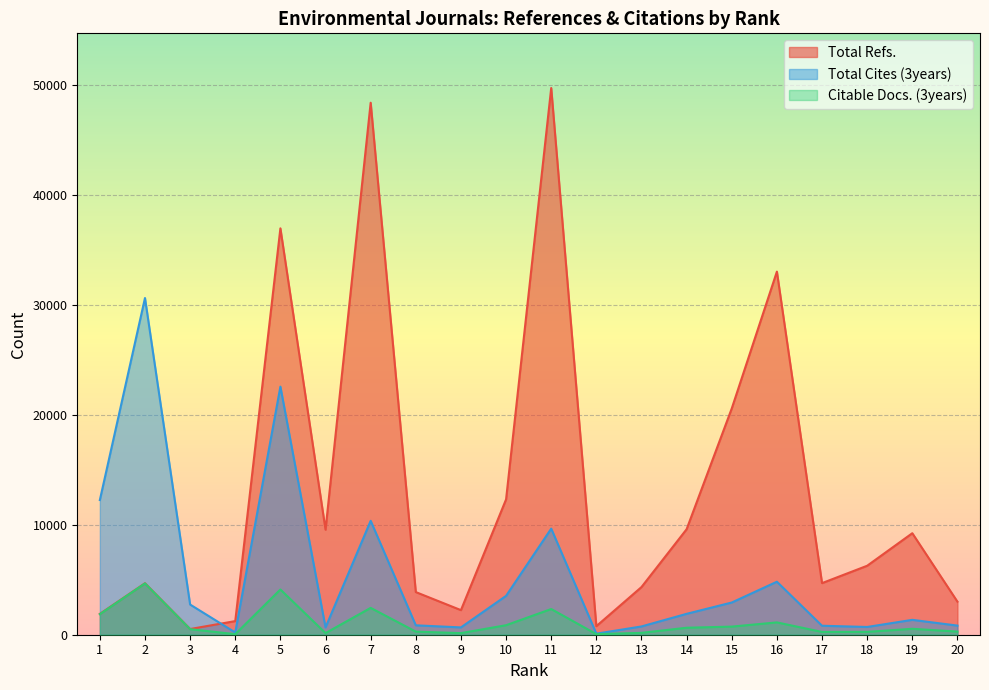

How many interior local valleys does the Citable Docs. (3years) series have?

5